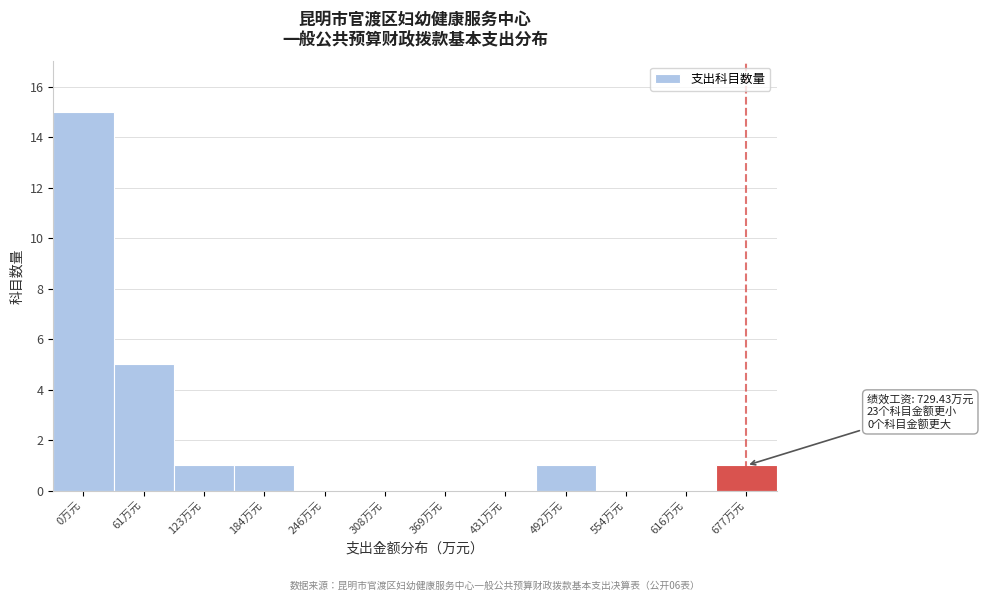

Reading left to right, transcribe all the data shown in this chart.

0万元=15	61万元=5	123万元=1	184万元=1	246万元=0	308万元=0	369万元=0	431万元=0	492万元=1	554万元=0	616万元=0	677万元=1